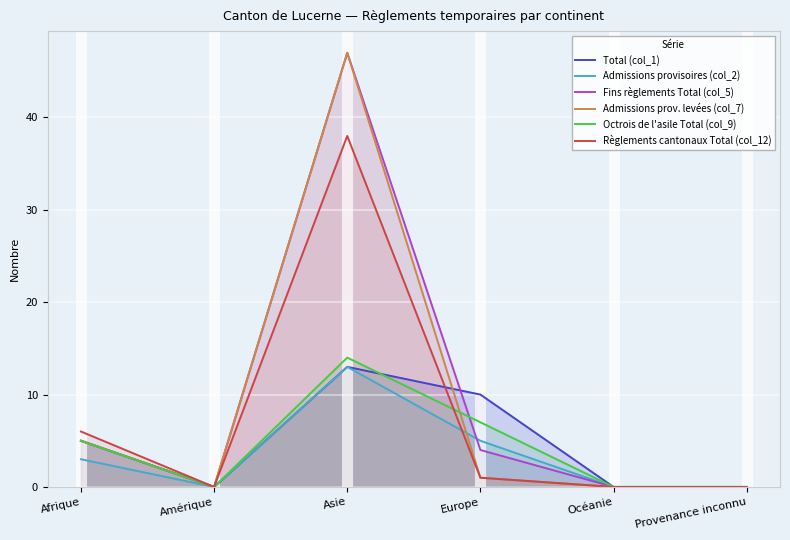

At which label is Total (col_1) closest to 6?

Afrique